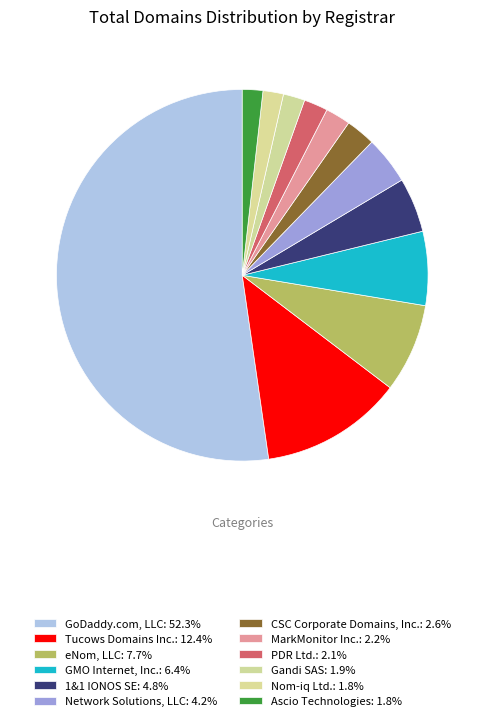

What is the largest slice in the pie chart?

GoDaddy.com, LLC